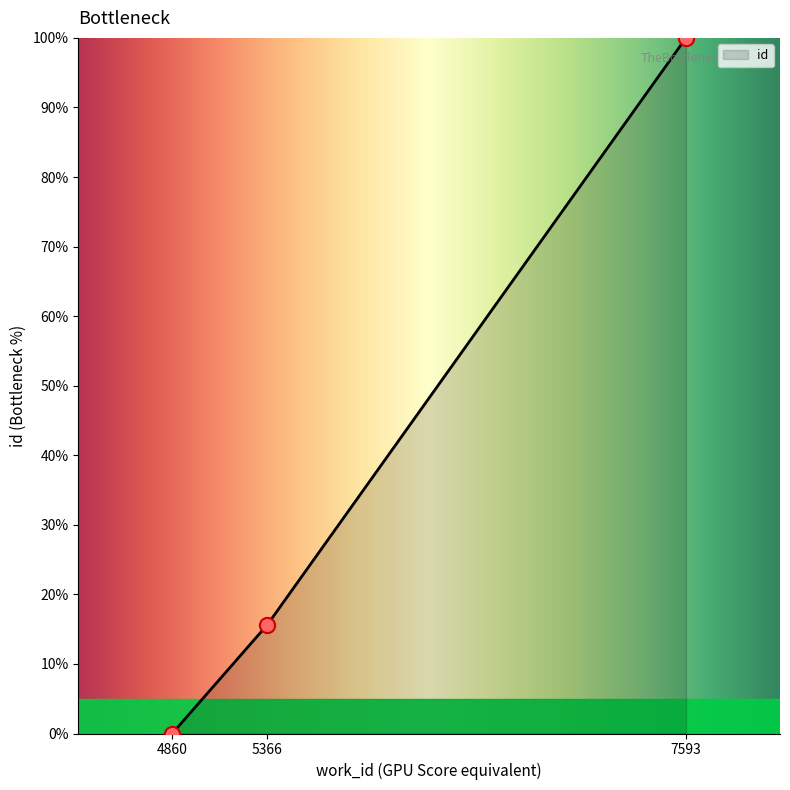

What is the change in value from 4860 to 7593?

+100.0